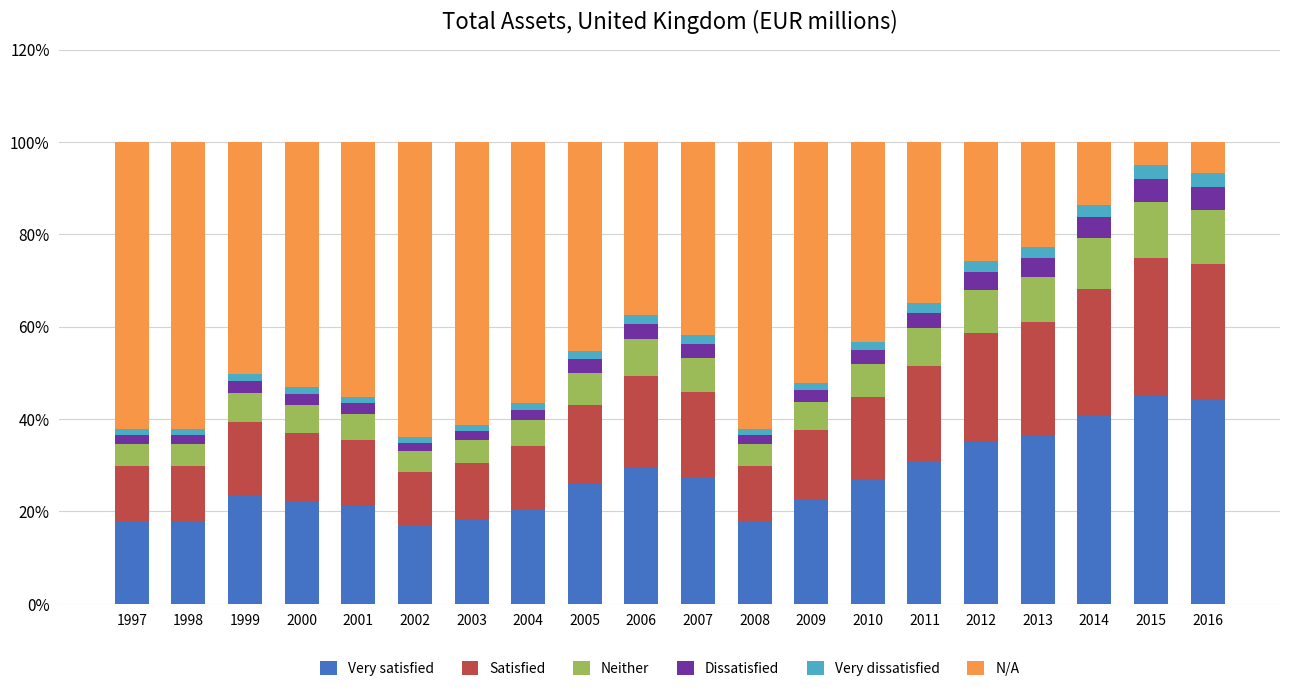

Does the chart contain stacked bars?

Yes